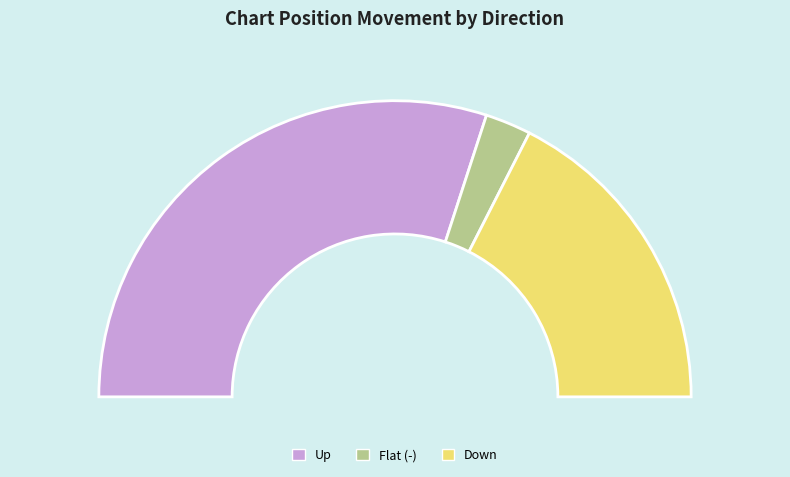

What percentage is the down slice, to the nearest percent?

35%